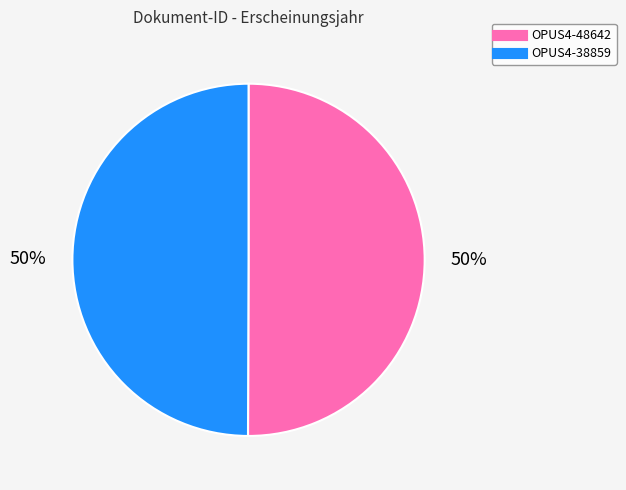

To the nearest percent, what percentage of the pie is OPUS4-38859?

50%